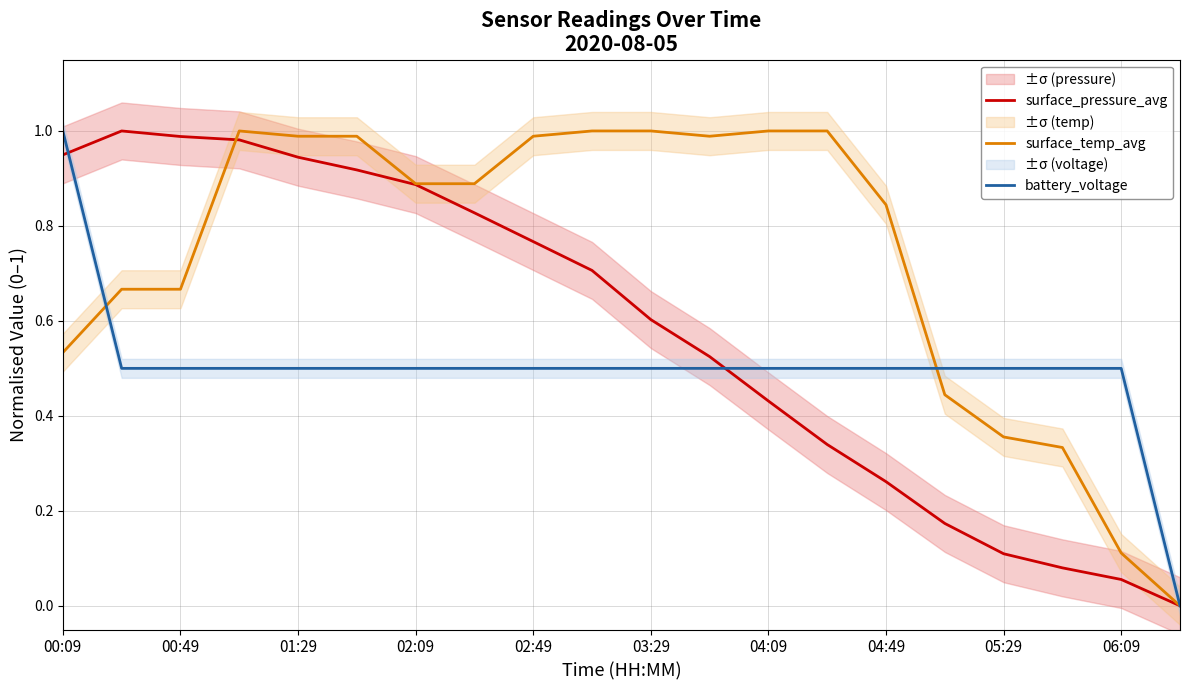

At 05:29, list the series in order from smallest to largest.

surface_pressure_avg, surface_temp_avg, battery_voltage